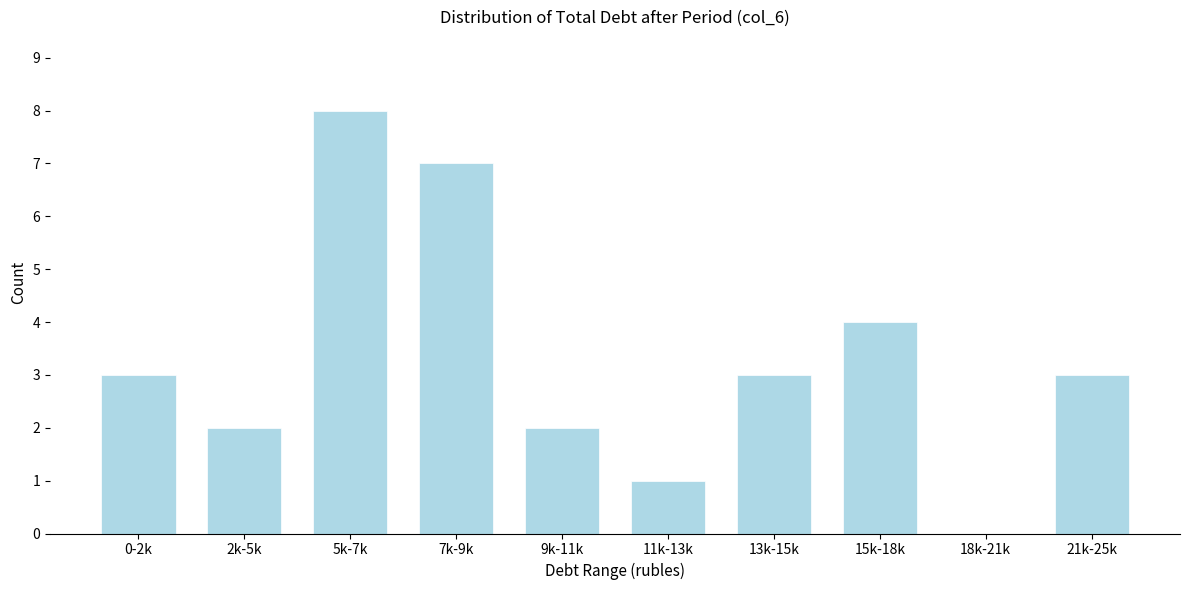

Reading left to right, list all the values displayed in this chart.

0-2k=3	2k-5k=2	5k-7k=8	7k-9k=7	9k-11k=2	11k-13k=1	13k-15k=3	15k-18k=4	18k-21k=0	21k-25k=3